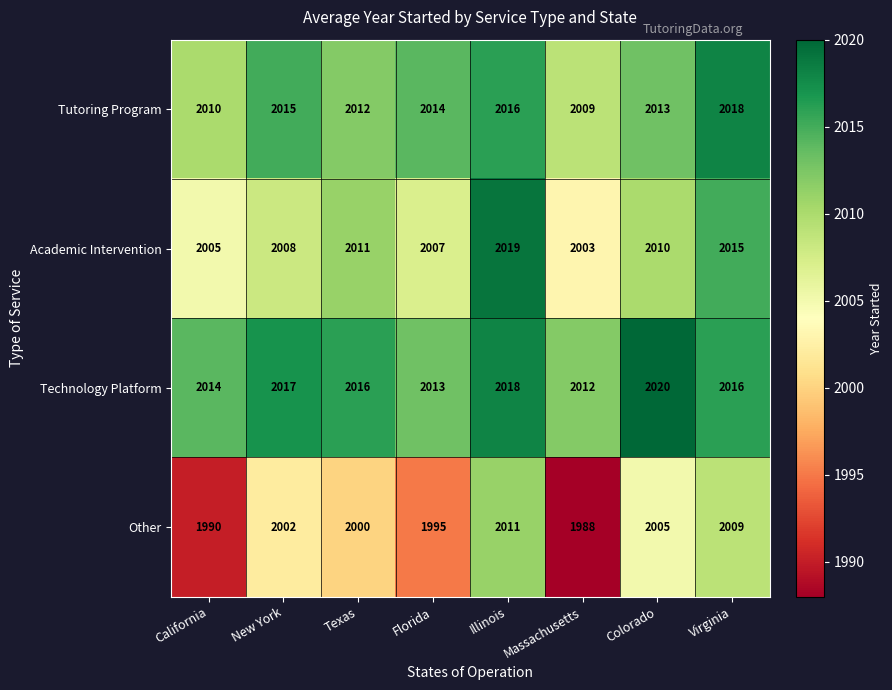

Is it true that Technology Platform equals 880 at Texas?

False